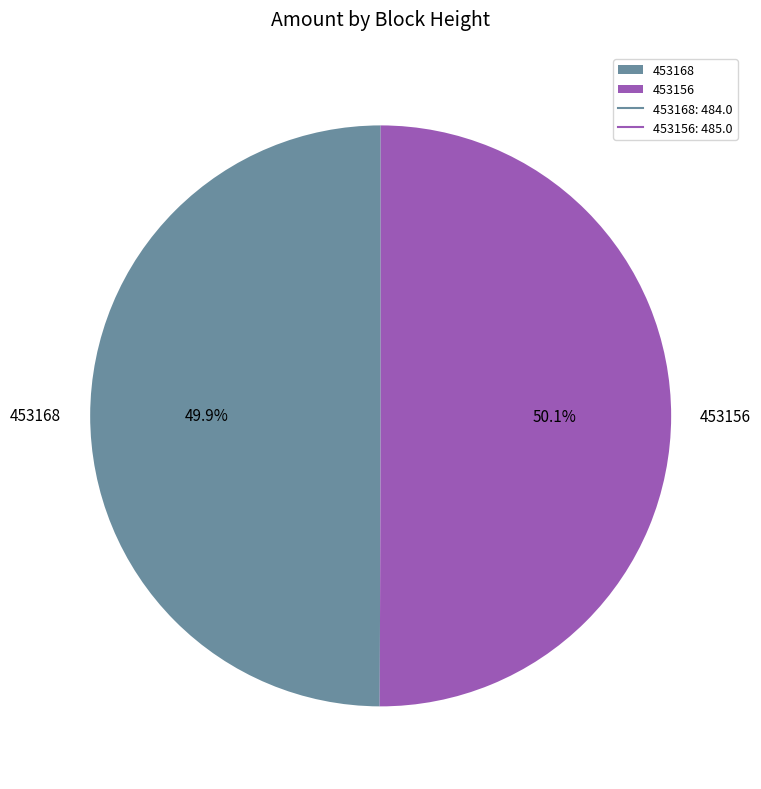

Is there a majority slice in this chart?

Yes